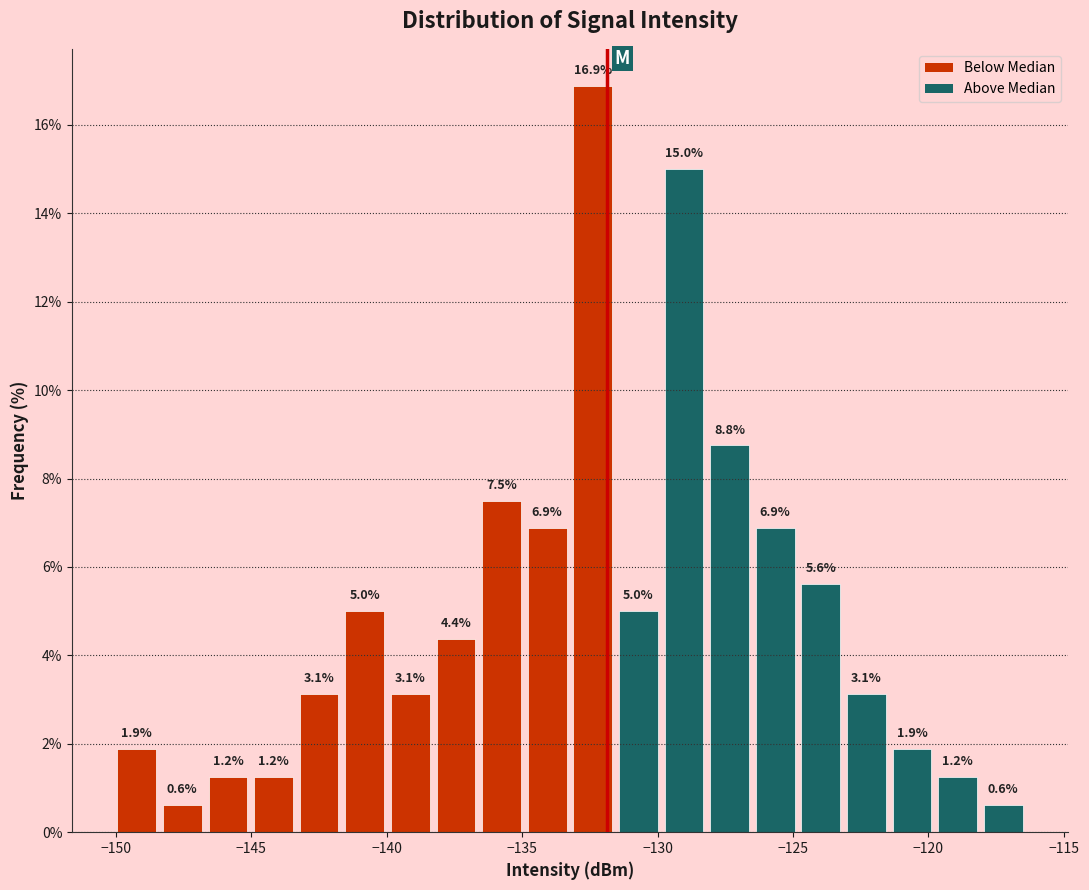

Read against the x-axis, roughly where is the centre of the tallest bar?

-132.5